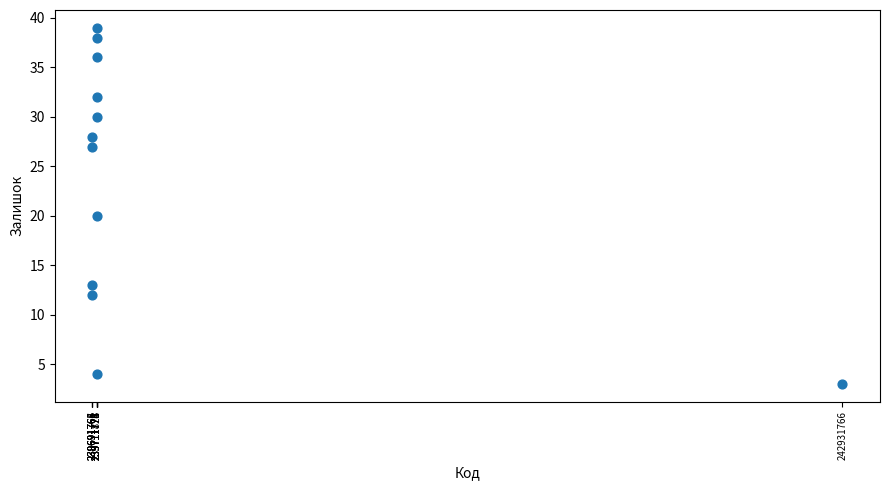

What Y value in the scatter plot is closest to 21?

20